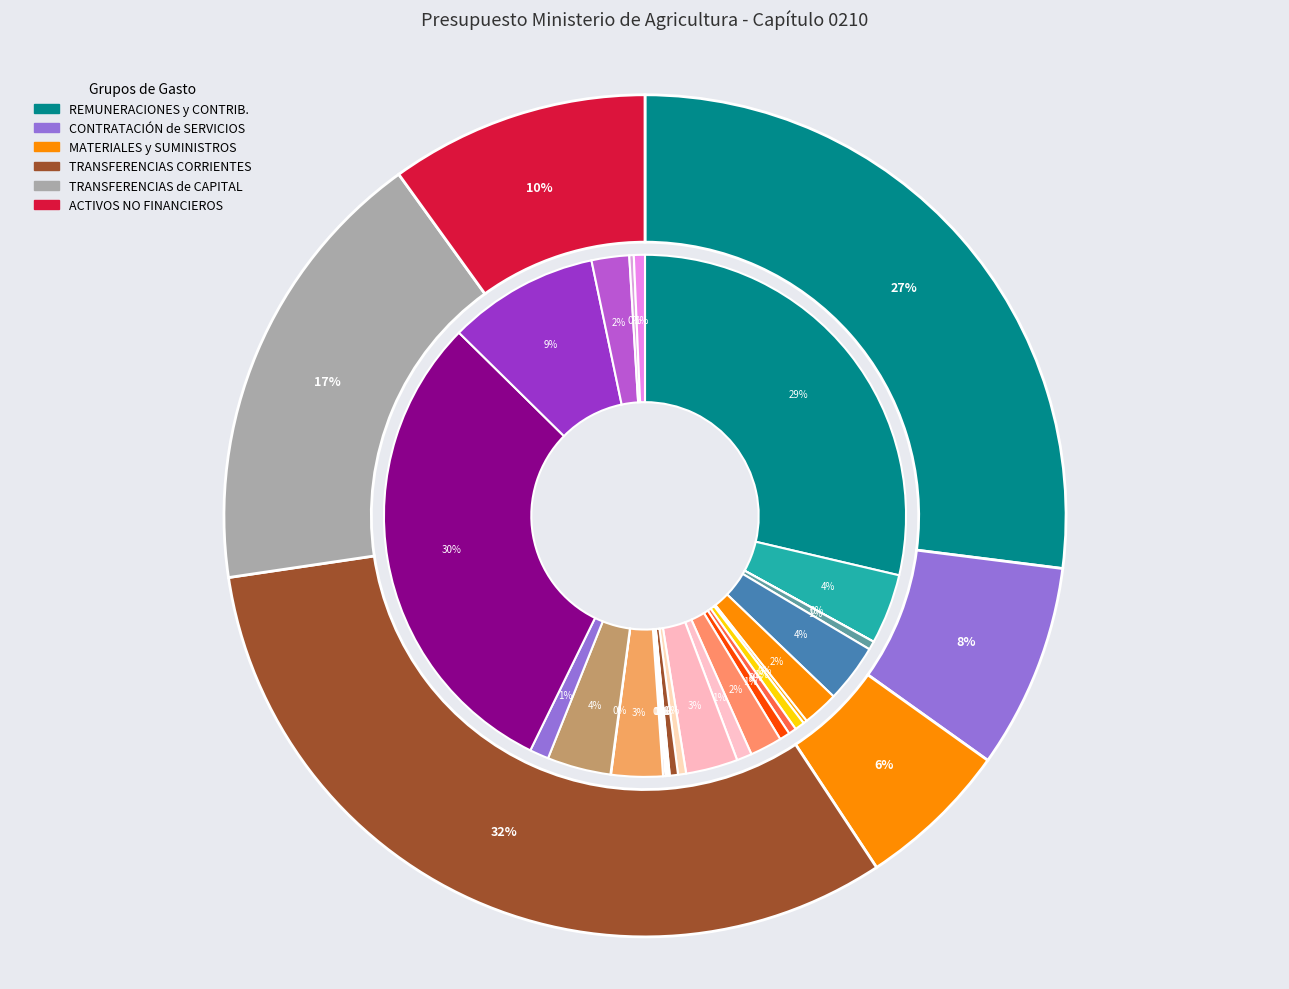

To the nearest percent, what is the average slice percentage?

17%